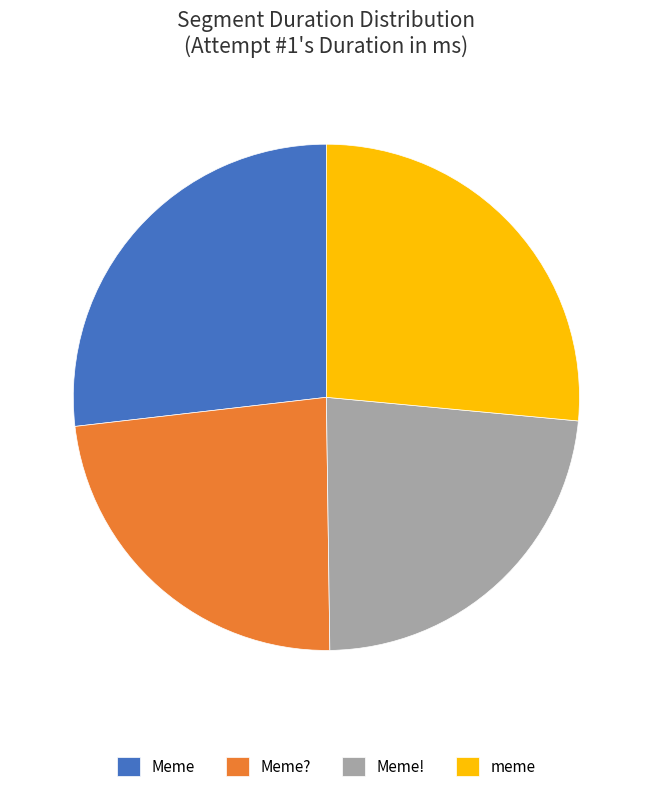

The meme slice represents 32% of the pie. True or false?

False